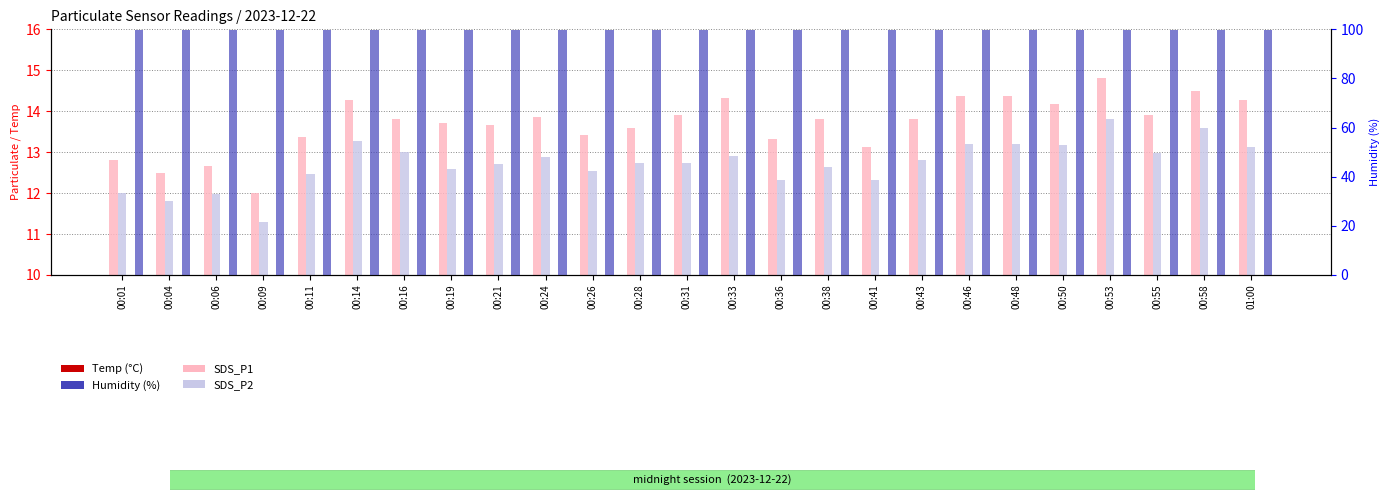

What is the difference between the maximum and minimum values in the SDS_P1 series?

2.8